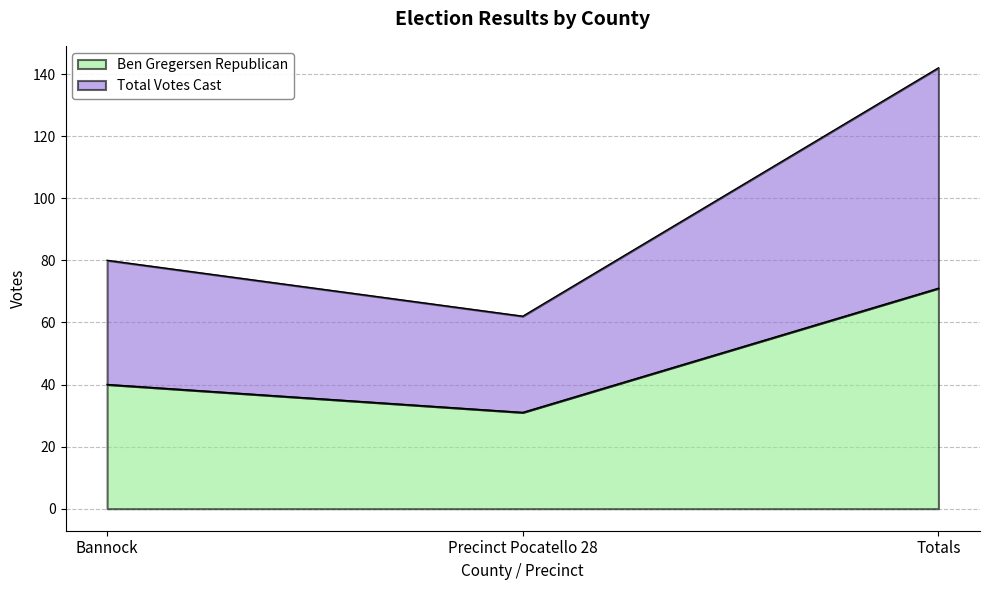

What is the difference between the Ben Gregersen Republican values at Totals and Precinct Pocatello 28?

40